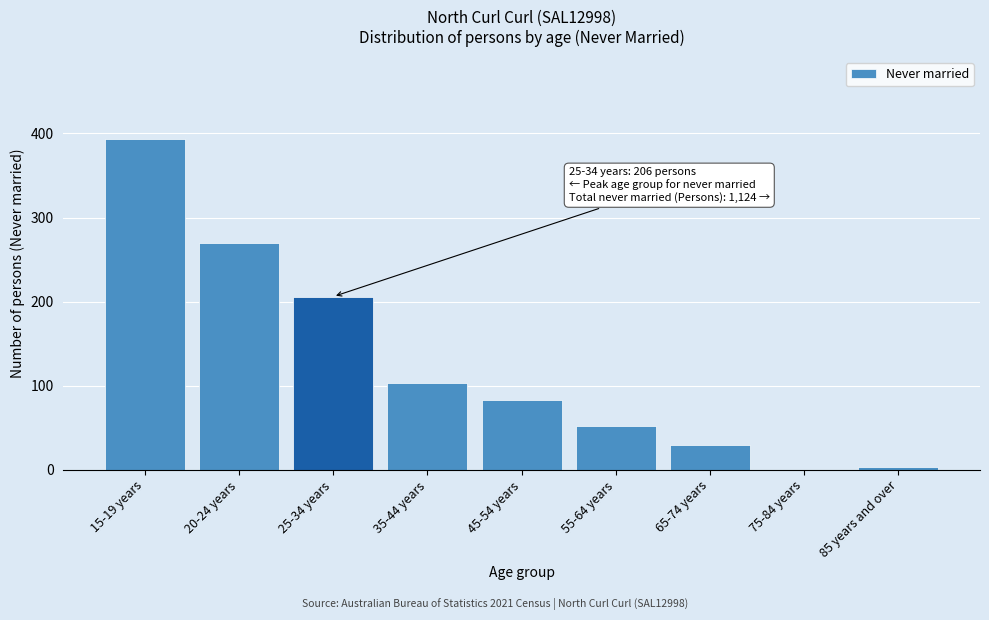

Reading left to right, what are all the values shown in this chart?

15-19 years=393	20-24 years=270	25-34 years=206	35-44 years=103	45-54 years=83	55-64 years=52	65-74 years=29	75-84 years=0	85 years and over=3